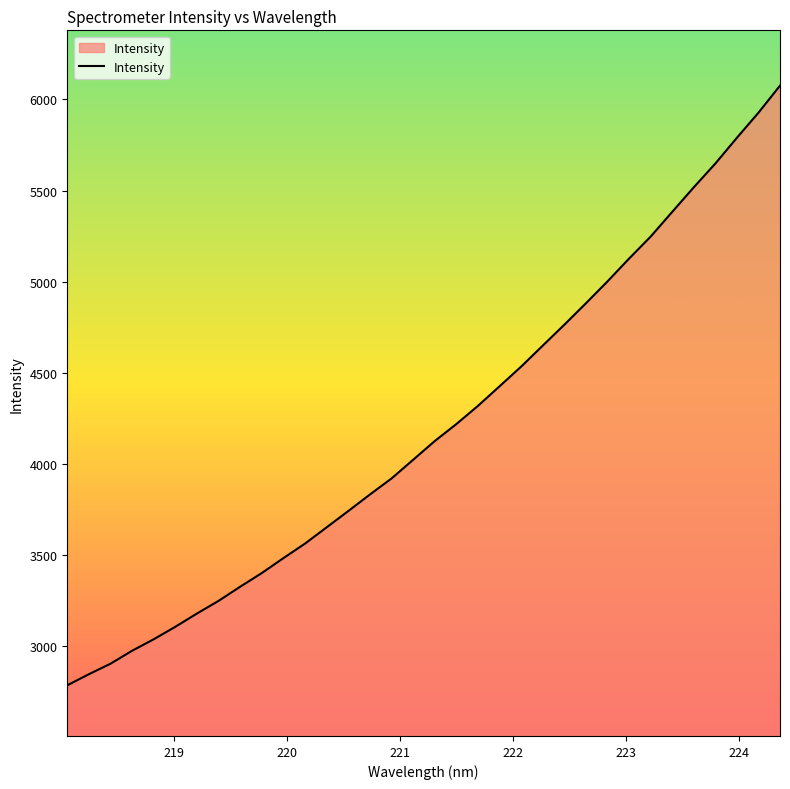

What is the greatest value displayed?

6075.9